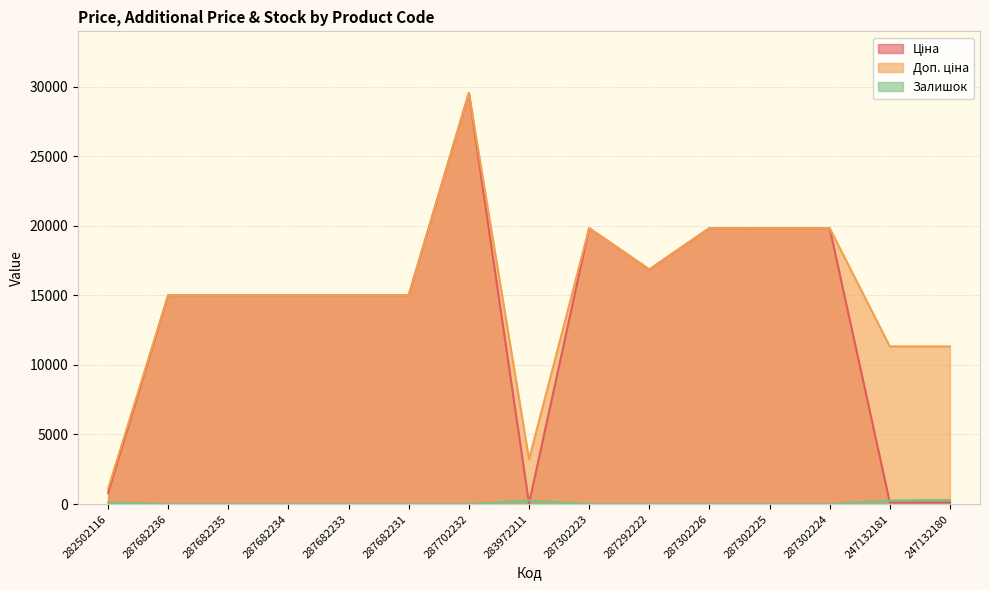

What is the total value across all series at 282502116?

2039.8